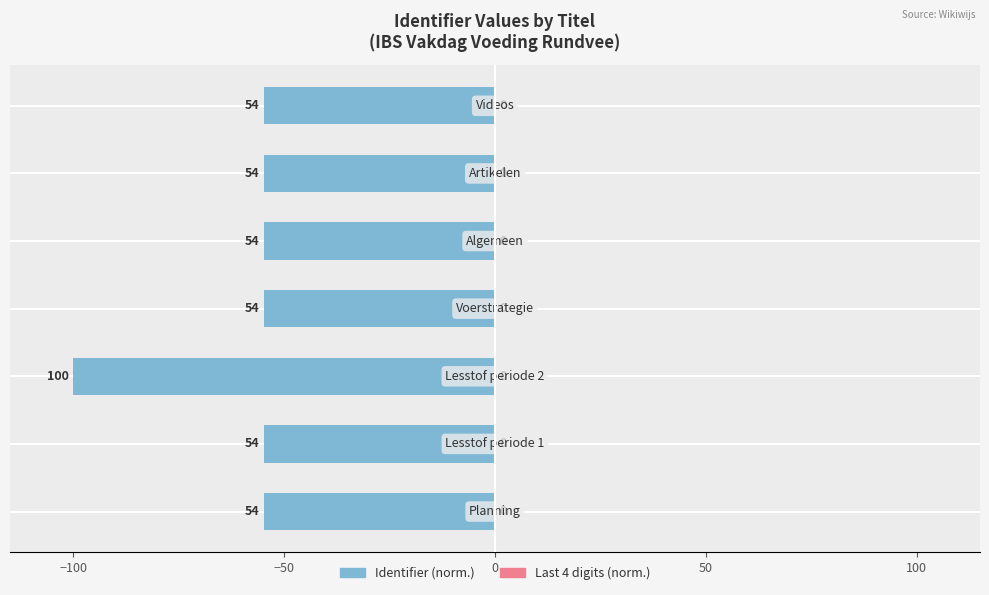

True or false: Last 4 digits (normalized) has a value of 0.9 at 100.

False